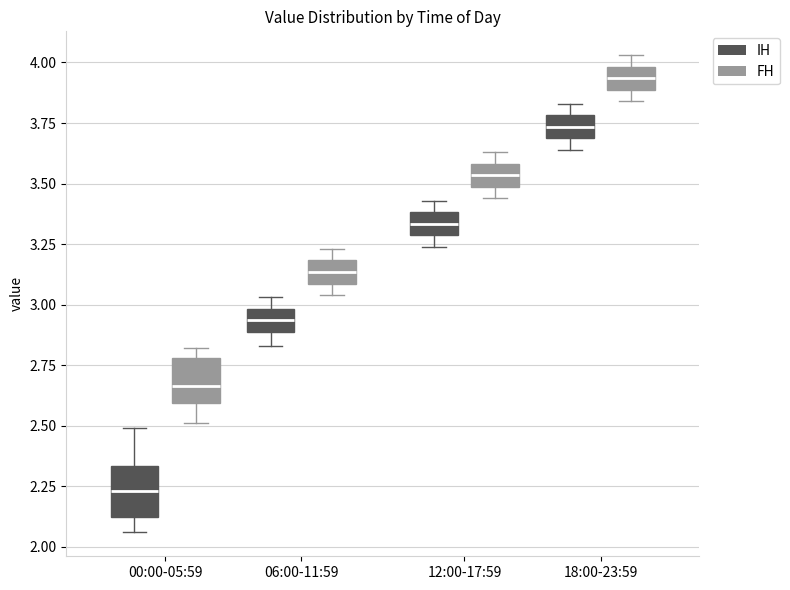

Reading left to right, read every box against the y-axis: the position of its median line, the range the box covers, and the ends of its whiskers. The values are not printed on the chart, so give them approximately, as read against the axis.

00:00-05:59 (IH): median 2.25, box 2.15 to 2.35, whiskers 2.05 to 2.50
00:00-05:59 (FH): median 2.65, box 2.60 to 2.80, whiskers 2.50 to 2.80 (just above the box's upper edge)
06:00-11:59 (IH): median 2.95, box 2.90 to 3.00, whiskers 2.85 to 3.05
06:00-11:59 (FH): median 3.15, box 3.10 to 3.20, whiskers 3.05 to 3.25
12:00-17:59 (IH): median 3.35, box 3.30 to 3.40, whiskers 3.25 to 3.45
12:00-17:59 (FH): median 3.55, box 3.50 to 3.60, whiskers 3.45 to 3.65
18:00-23:59 (IH): median 3.75, box 3.70 to 3.80, whiskers 3.65 to 3.85
18:00-23:59 (FH): median 3.95, box 3.90 to 4.00, whiskers 3.85 to 4.05